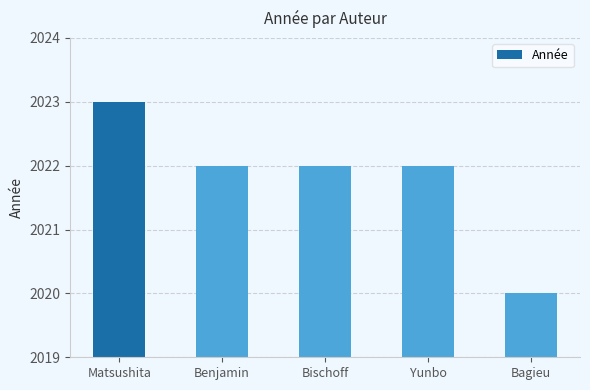

What is the value of the 1st bar from the left?

2023